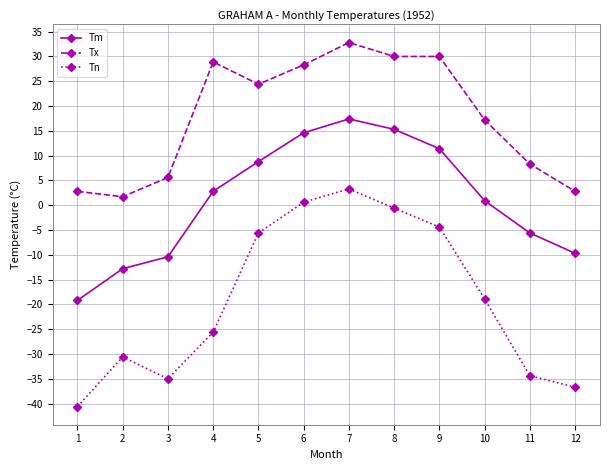

List the series in order of their peak value, lowest first.

Tn, Tm, Tx